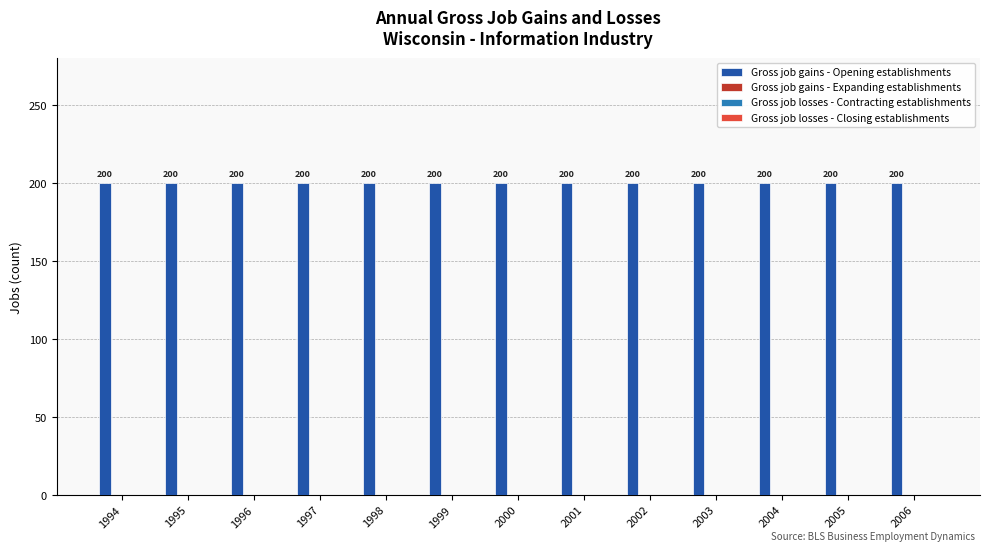

Reading left to right, transcribe all the data shown in this chart.

Gross job gains - Opening establishments: 200	200	200	200	200	200	200	200	200	200	200	200	200
Gross job gains - Expanding establishments: 0	0	0	0	0	0	0	0	0	0	0	0	0
Gross job losses - Contracting establishments: 0	0	0	0	0	0	0	0	0	0	0	0	0
Gross job losses - Closing establishments: 0	0	0	0	0	0	0	0	0	0	0	0	0